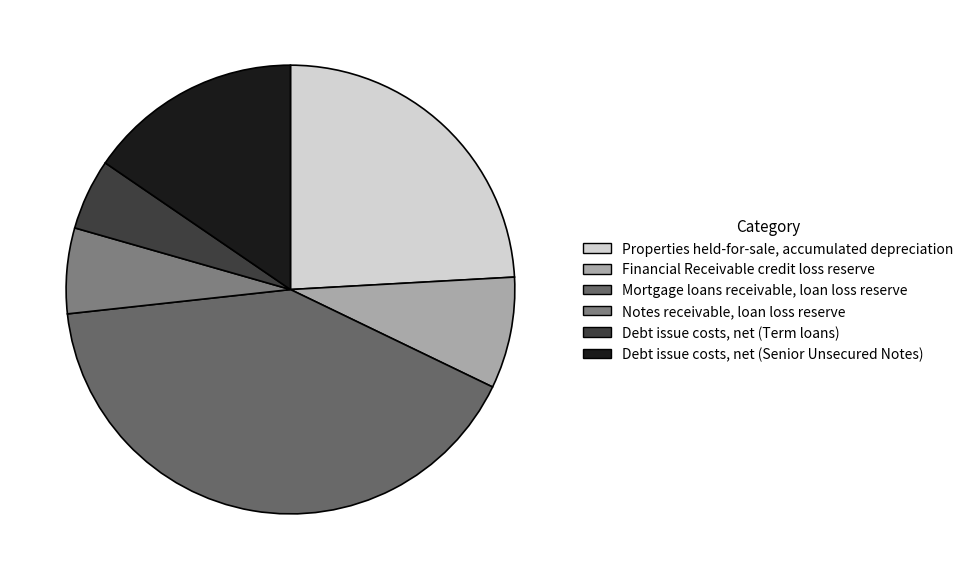

Count the number of slices in the pie.

6